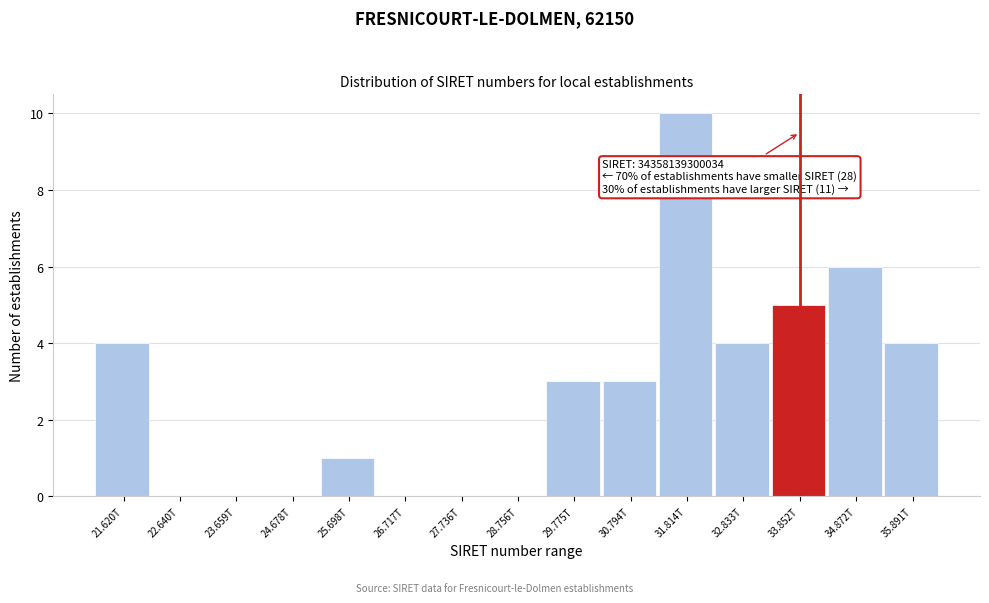

Reading left to right, extract all data points from this chart.

21.620T=4	22.640T=0	23.659T=0	24.678T=0	25.698T=1	26.717T=0	27.736T=0	28.756T=0	29.775T=3	30.794T=3	31.814T=10	32.833T=4	33.852T=5	34.872T=6	35.891T=4